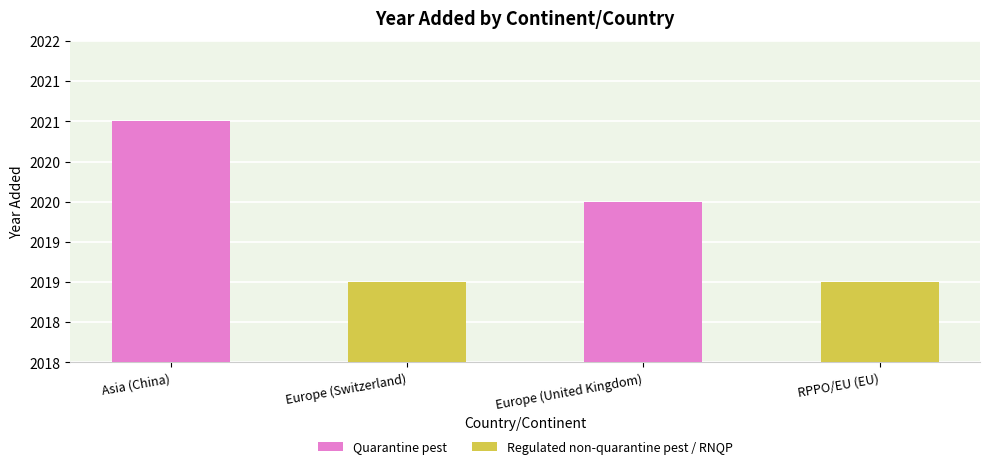

Which category has the highest value across all series?

Asia (China)